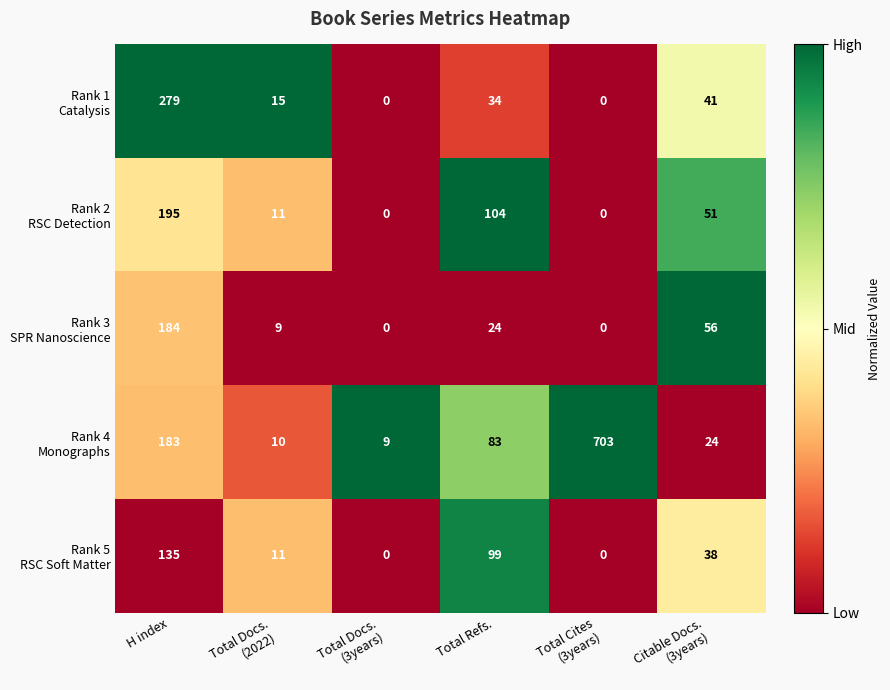

What is the greatest value displayed?

703